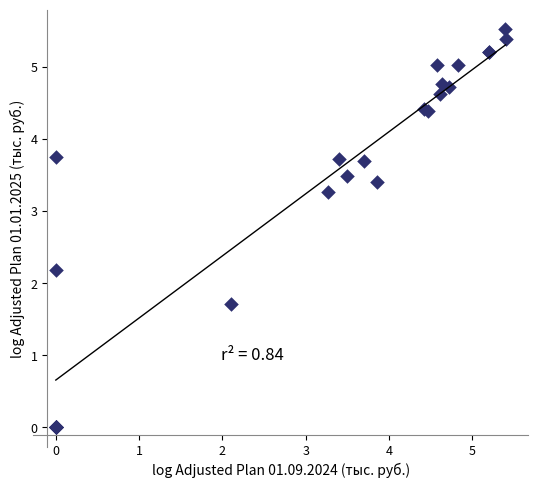

What Y value in the scatter plot is closest to 2?

2.2